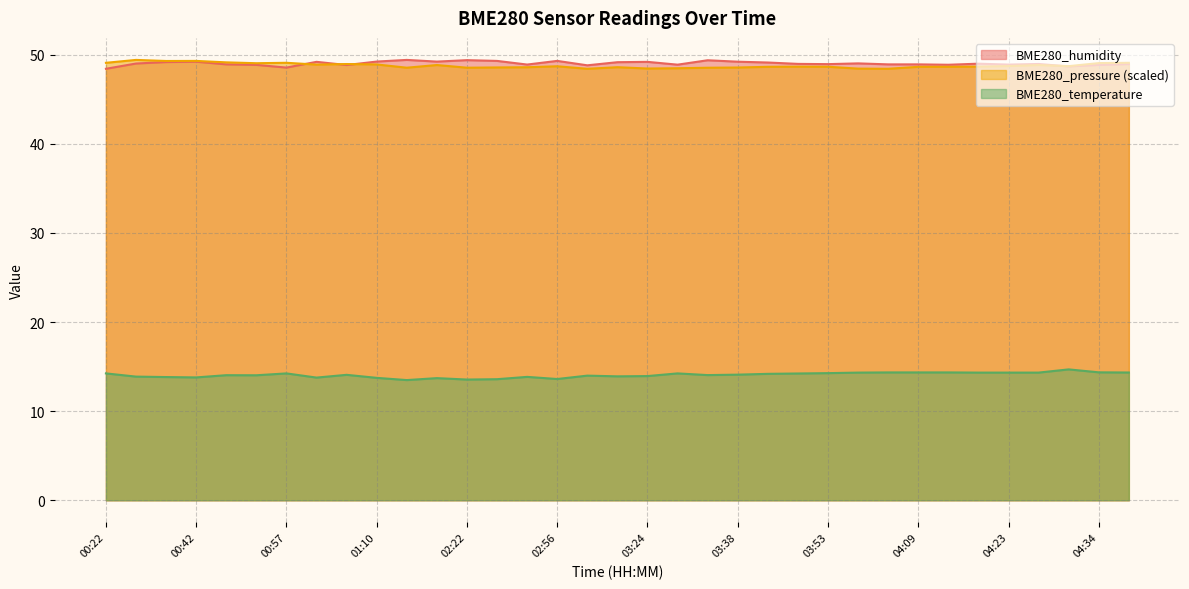

Is it true that BME280_temperature equals 3.3 at 01:01?

False